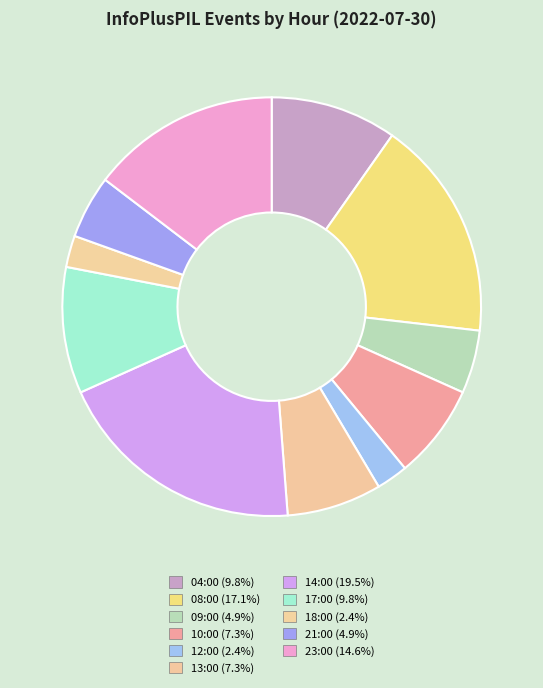

Is it true that 08:00 is 17% of the pie?

True